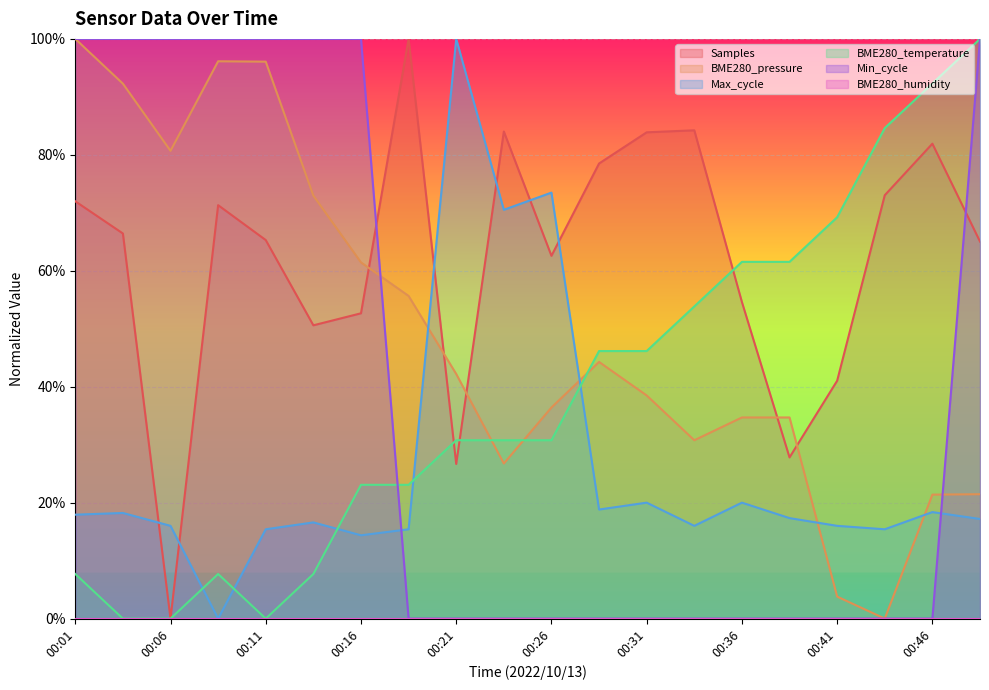

What is the greatest value displayed?

1.0